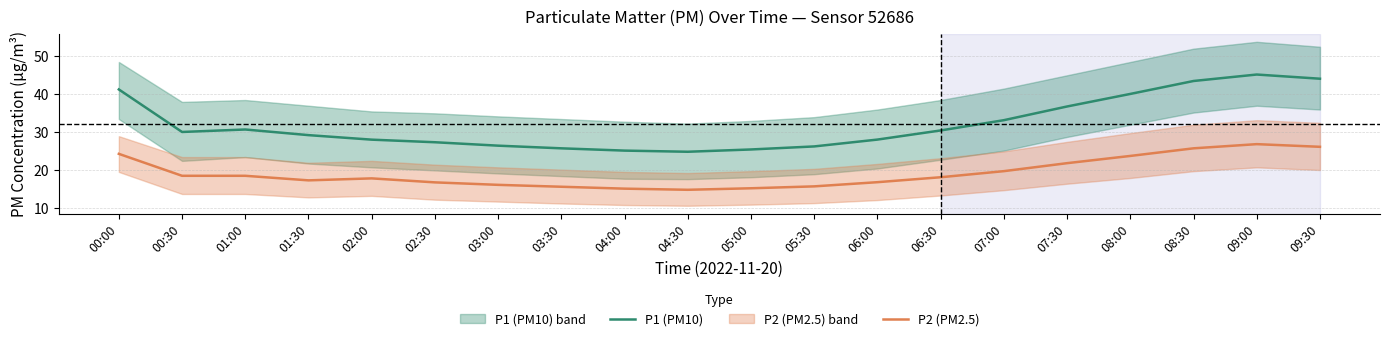

What is the spread (max minus min) of values at 02:30?

10.5